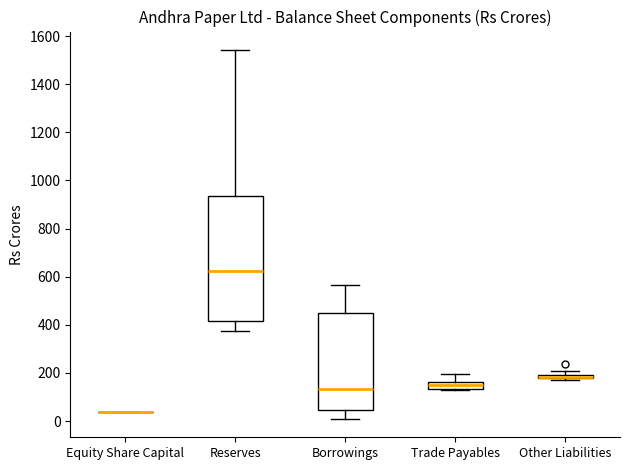

Which box is the tallest, from its lower edge to its upper edge?

Reserves